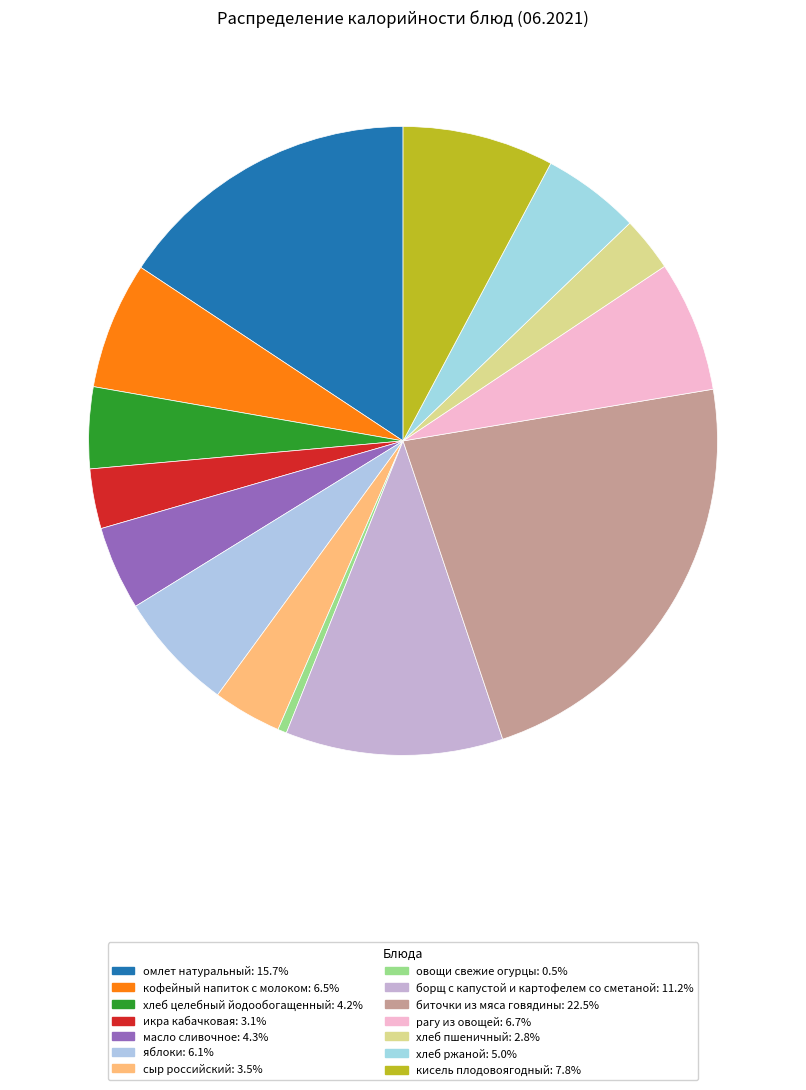

Between борщ с капустой и картофелем со сметаной and овощи свежие огурцы, which is larger?

борщ с капустой и картофелем со сметаной